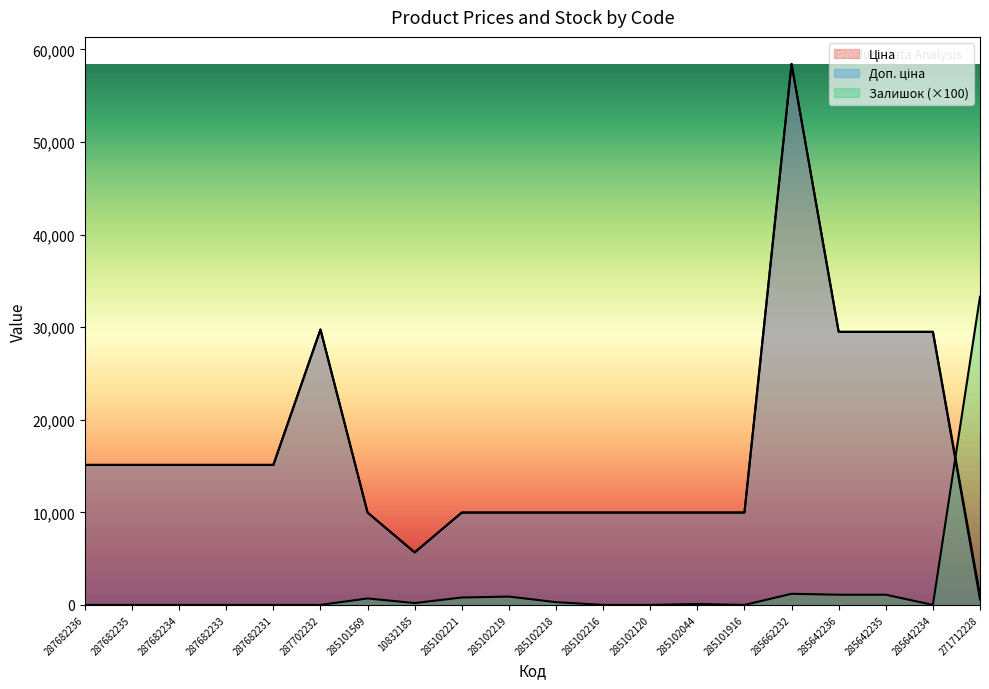

How many times do Ціна and Залишок cross each other?

1